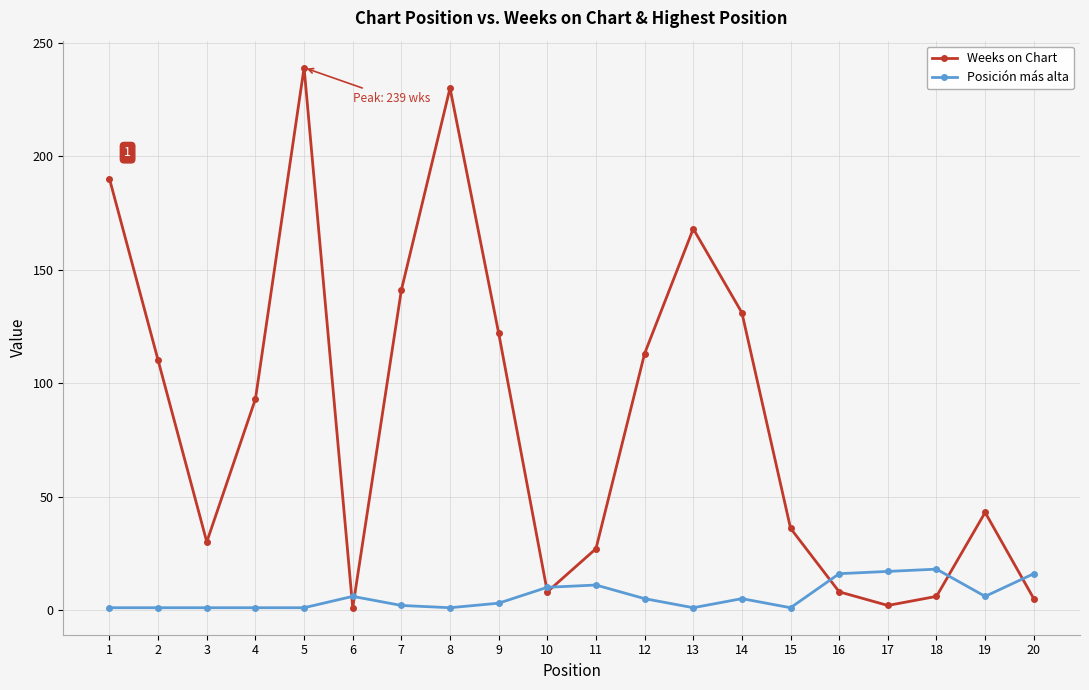

At which category does Weeks on Chart reach its first local peak?

5